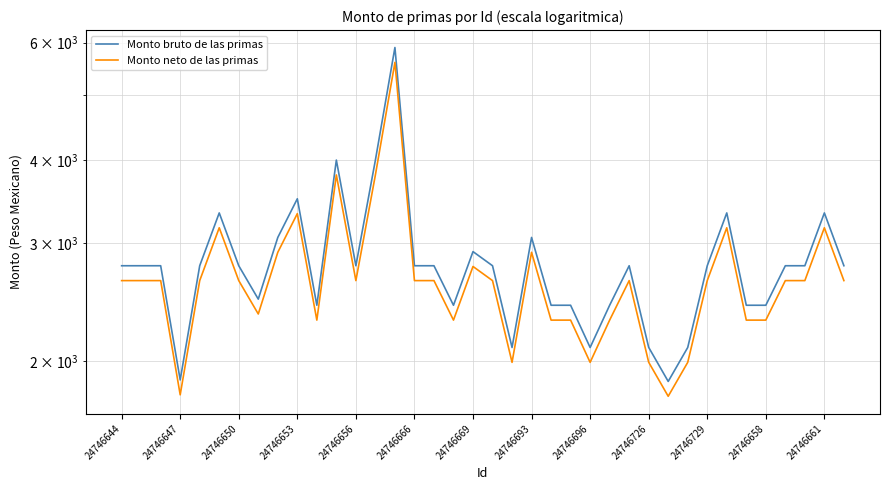

True or false: Monto neto de las primas and Monto bruto de las primas intersect in this chart.

False